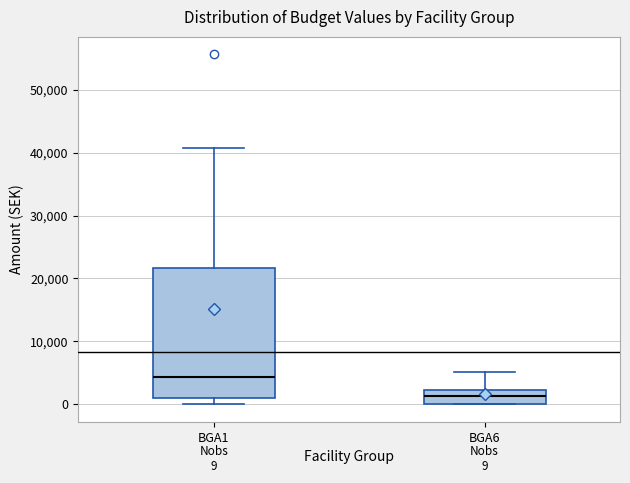

Which box's median line is the highest?

BGA1